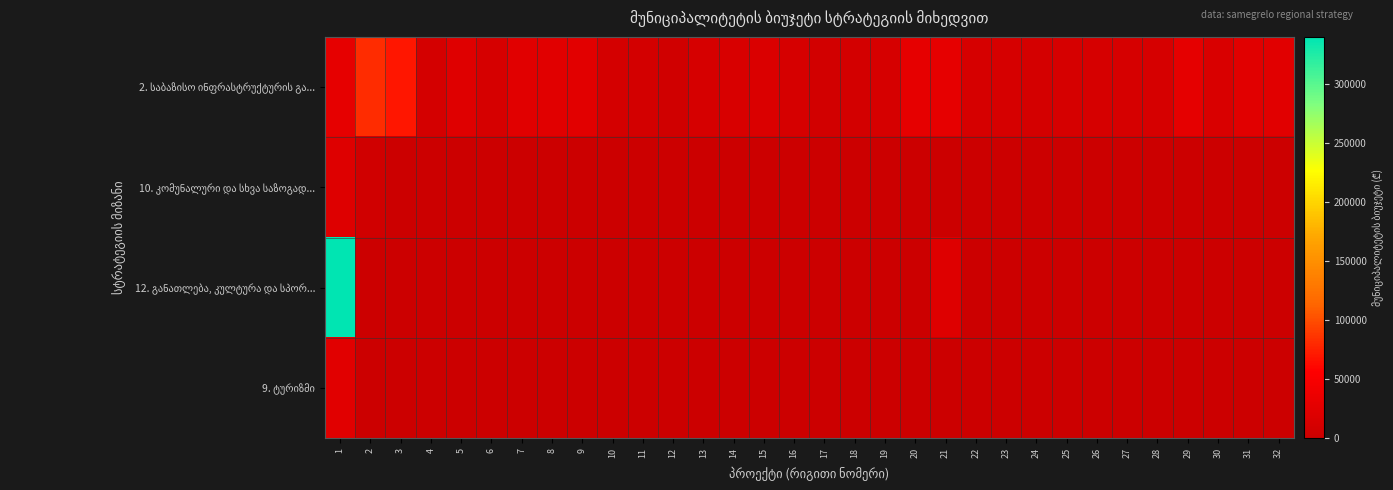

Count the number of data series in this chart.

4